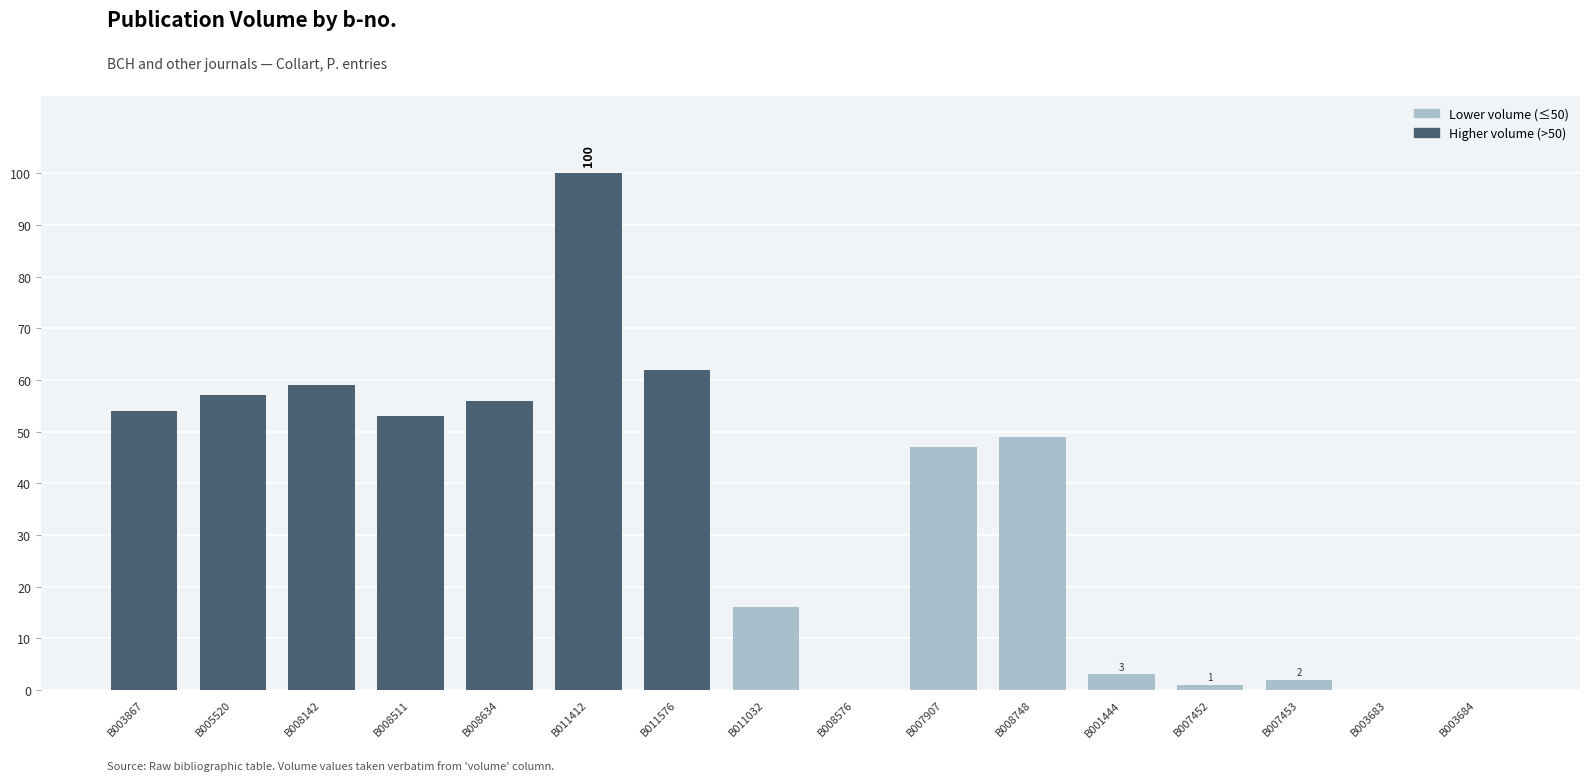

What is the maximum value shown in the chart?

100